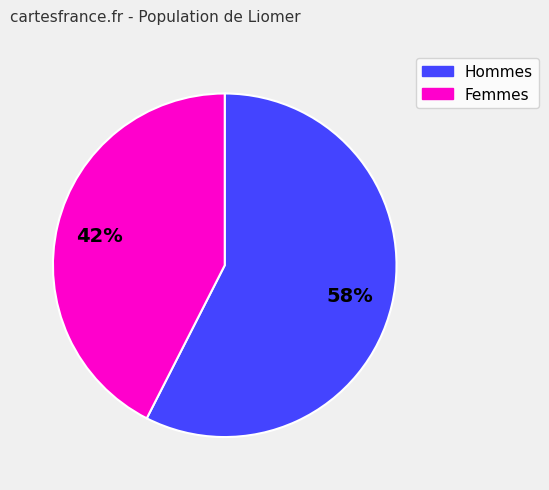

To the nearest percent, what is the average slice percentage?

50%